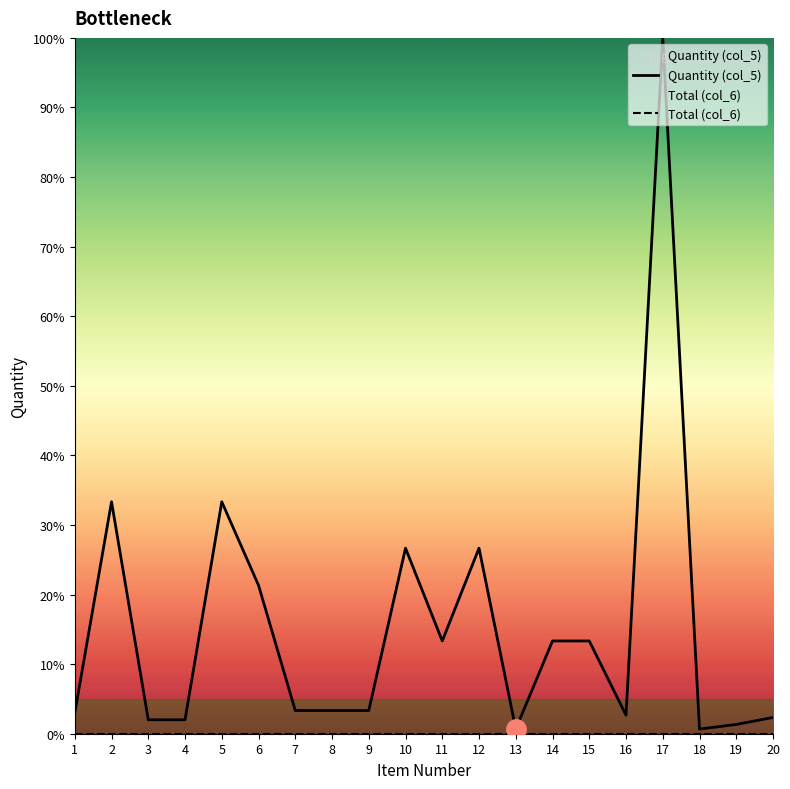

Where is the first local maximum for Quantity (col_5)?

2